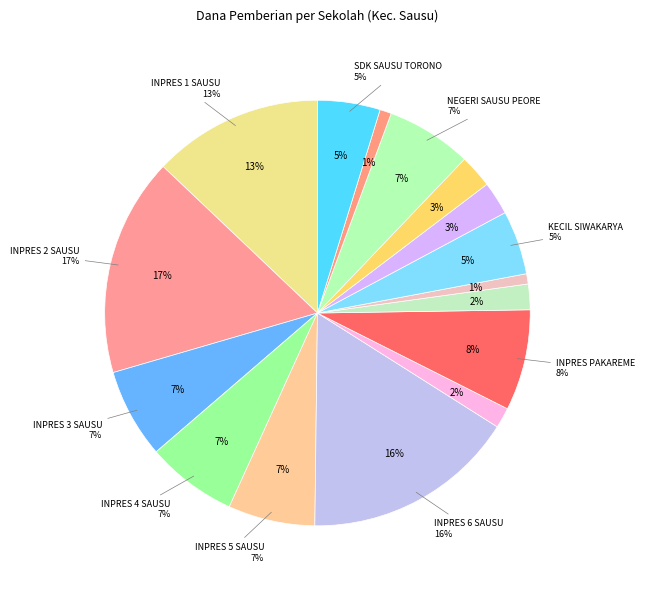

Does SD INPRES 6 SAUSU account for over 50% of the chart?

No